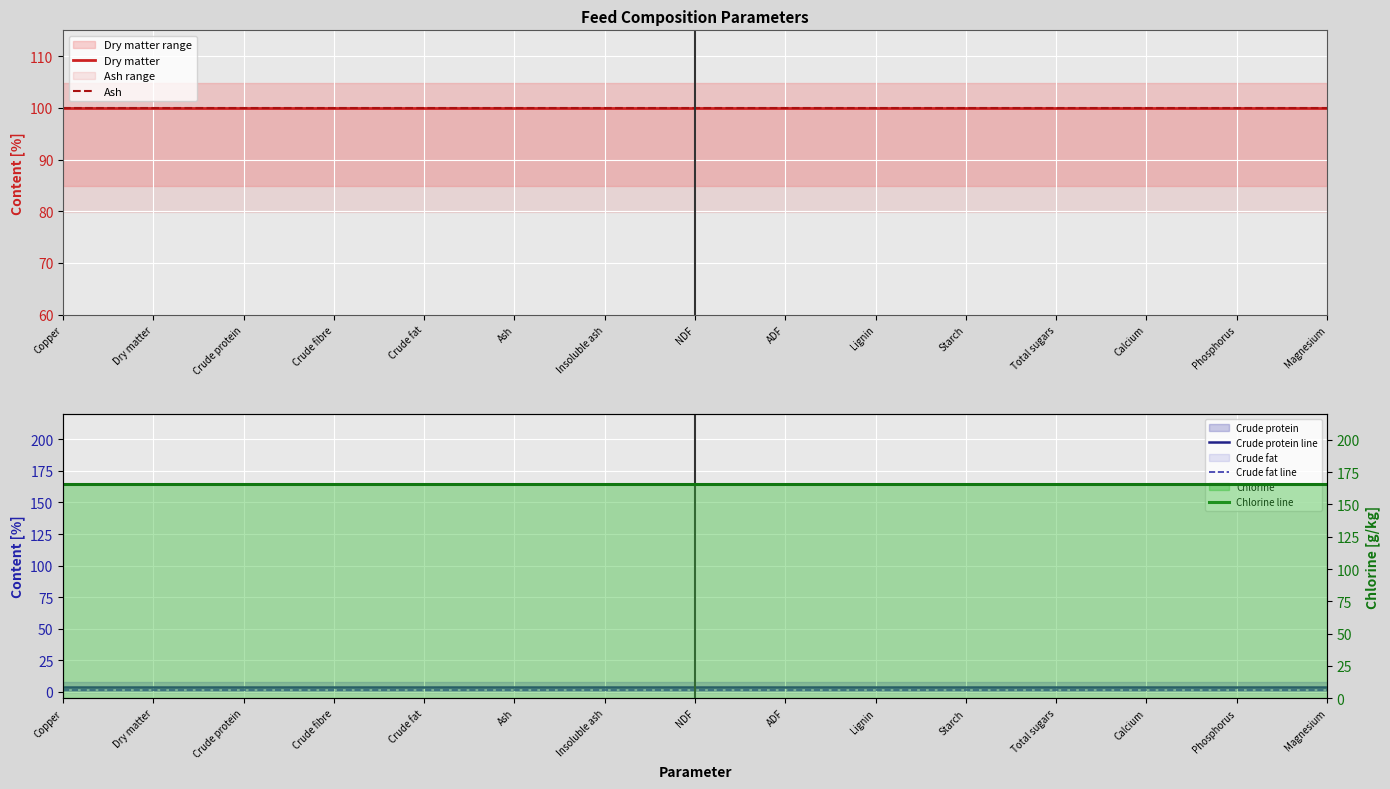

True or false: Dry matter and Crude fat line intersect in this chart.

False